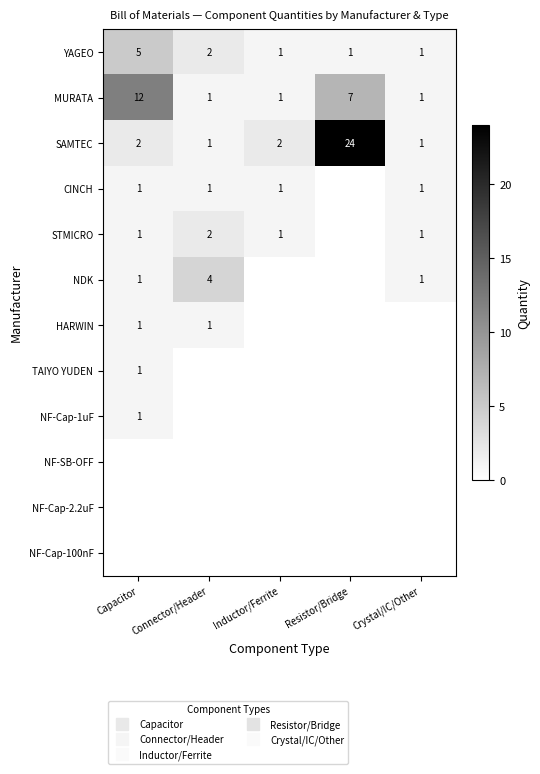

Which series has the widest spread of values?

SAMTEC